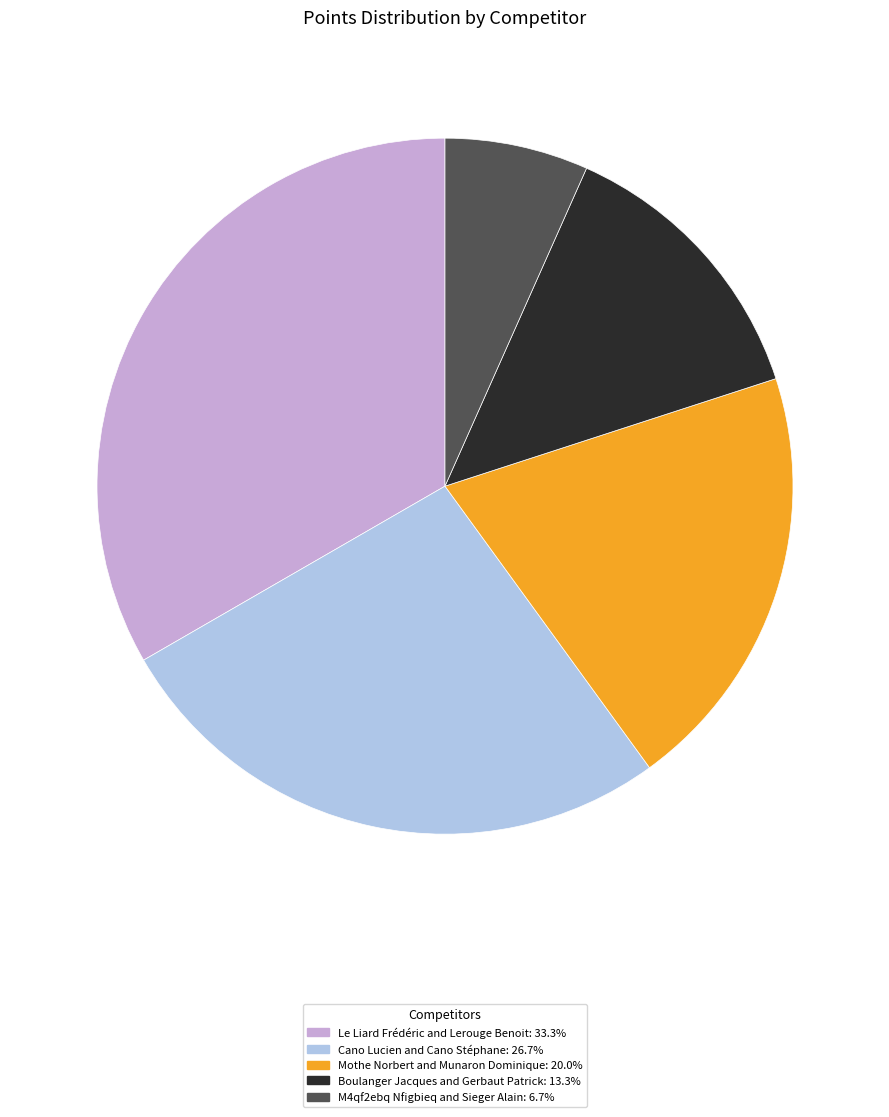

Is the sum of M4qf2ebq Nfigbieq and Sieger Alain and Boulanger Jacques and Gerbaut Patrick greater than half?

No